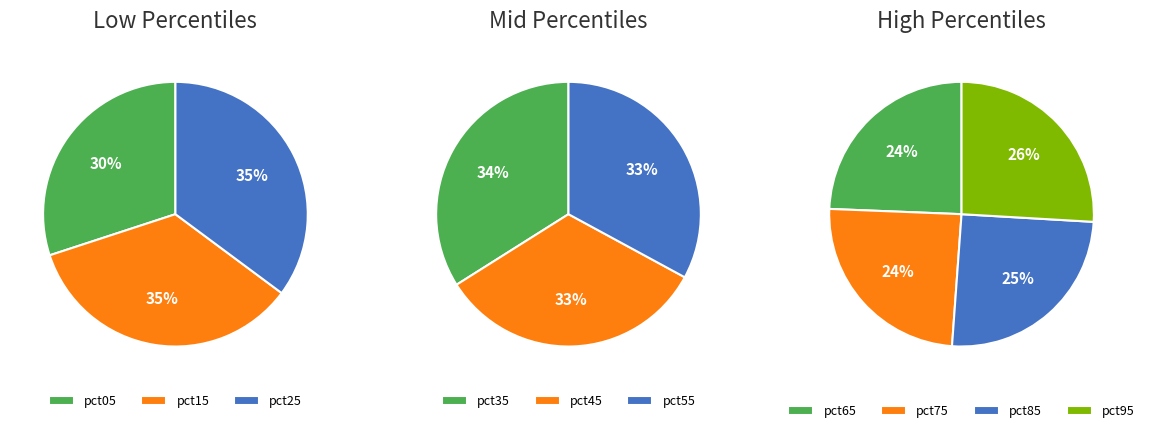

What is the largest slice in the pie chart?

pct35